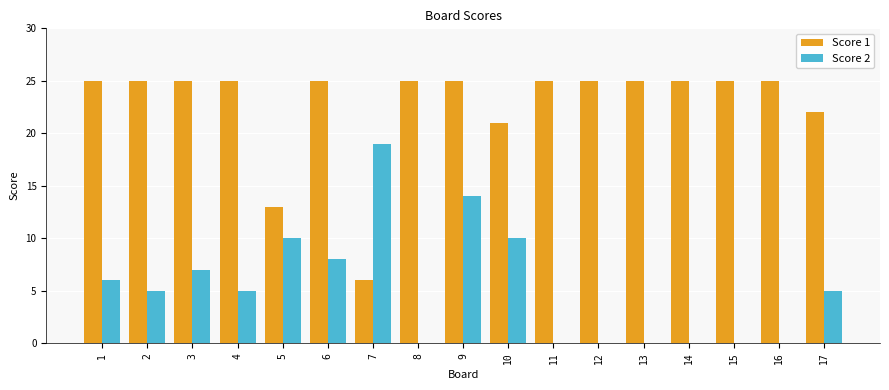

Which series has the largest total across all categories?

Score 1